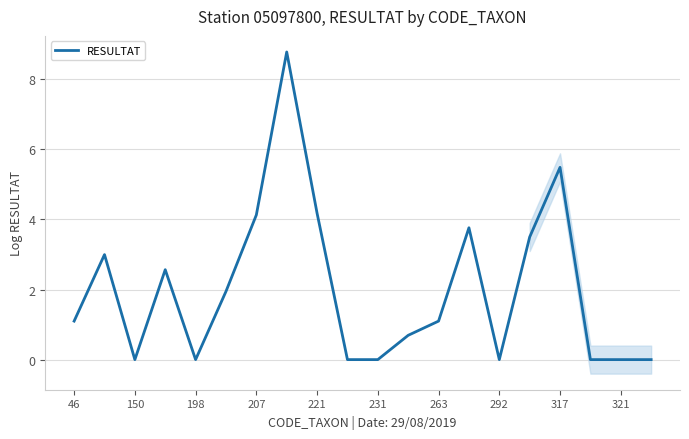

The RESULTAT series shows 0.0 at 231. True or false?

True